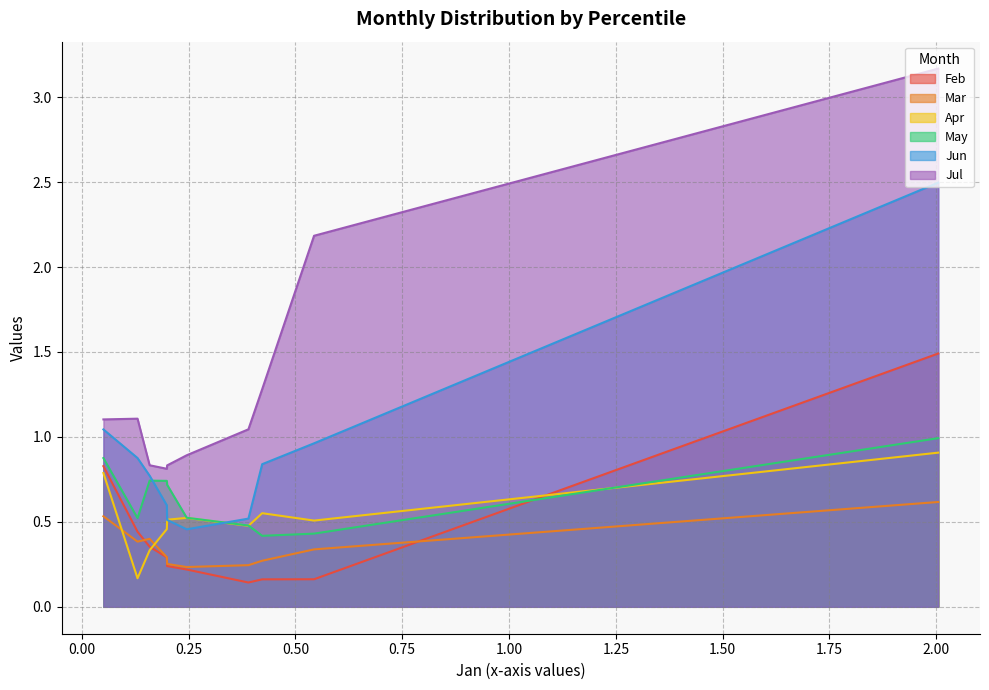

What is the sum of the Mar values at pct25 and pct75?

0.7